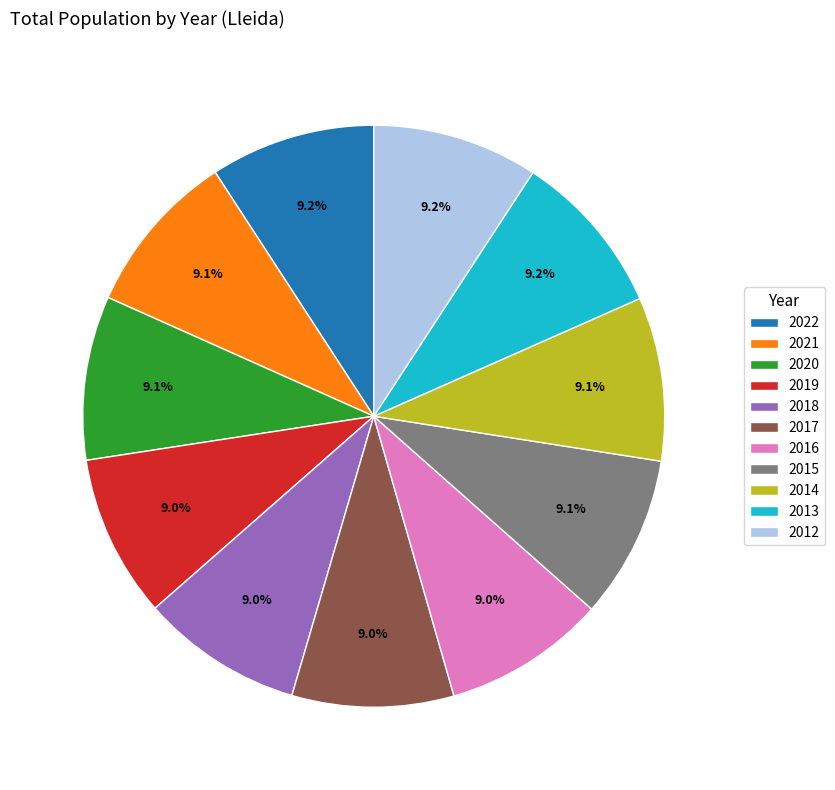

To the nearest percent, what is the average slice percentage?

9%